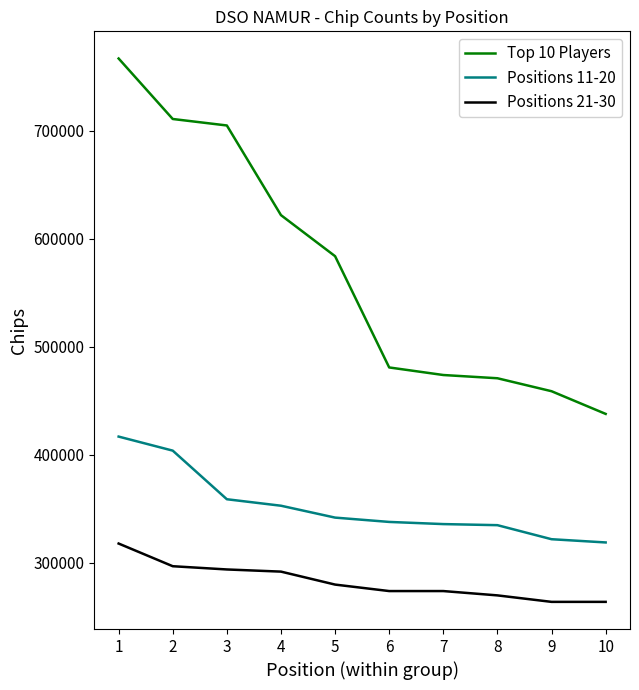

Which category has the highest value in the Positions 11-20 series?

1